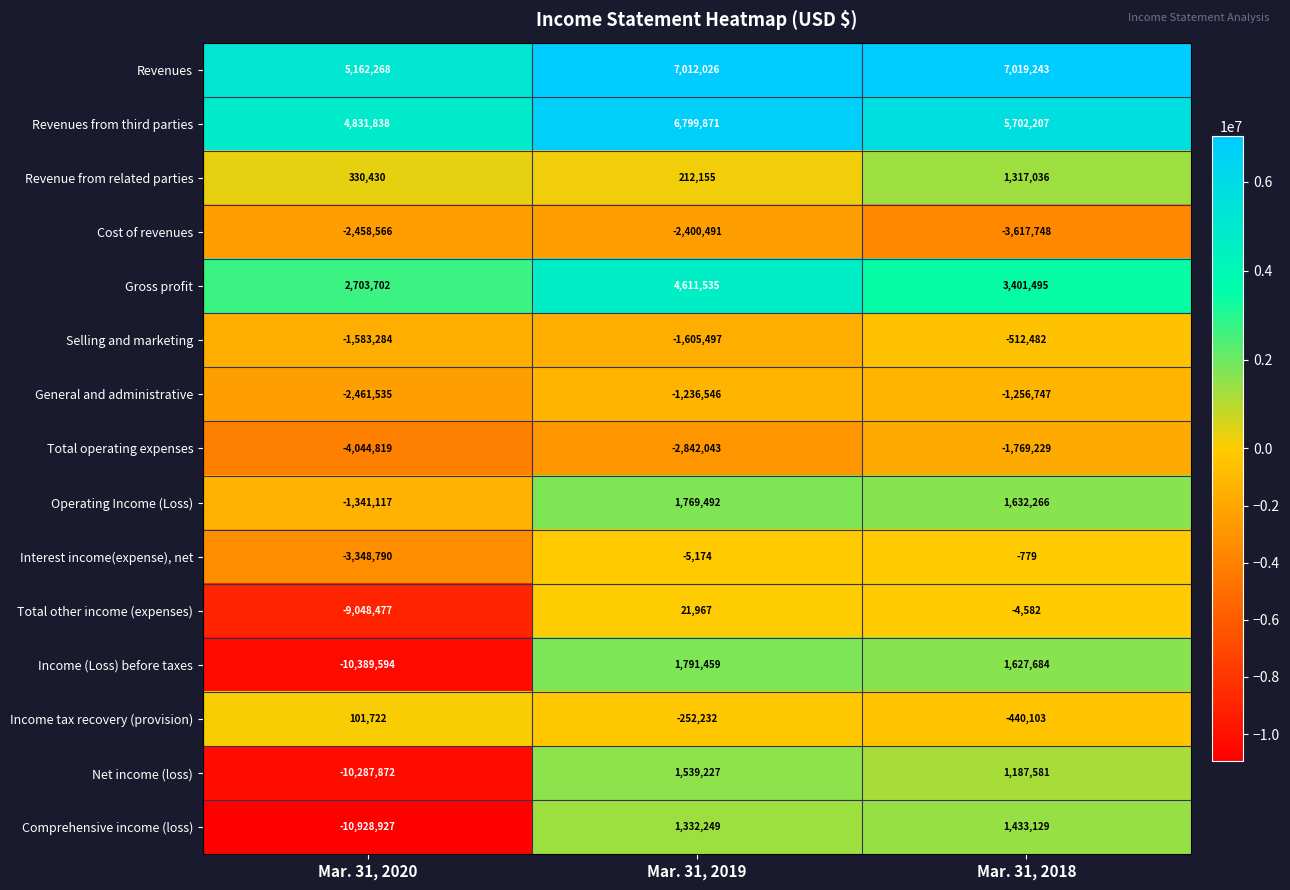

What is the average value of the General and administrative series?

-1651609